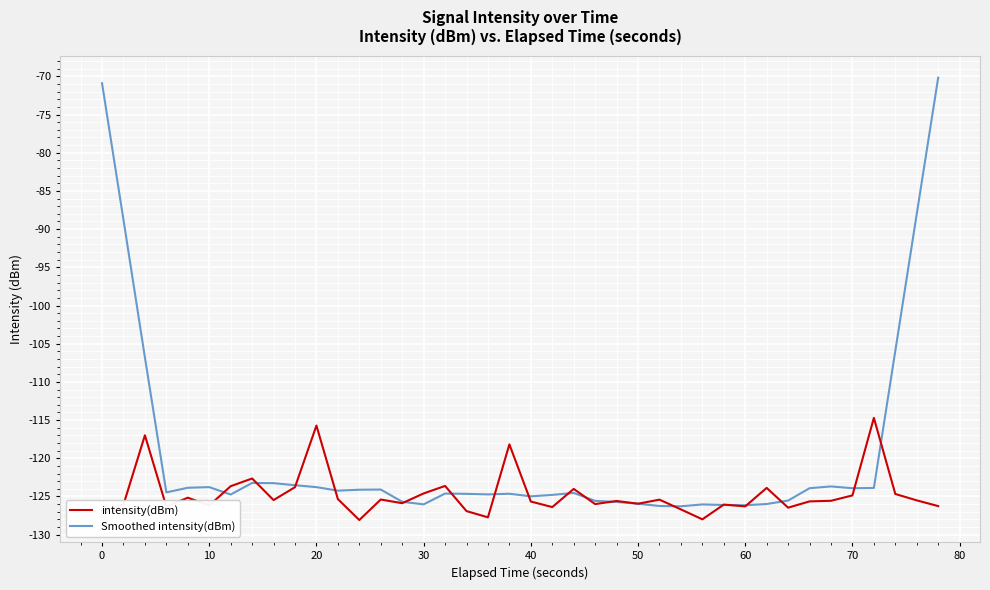

What is the maximum value shown in the chart?

-70.2